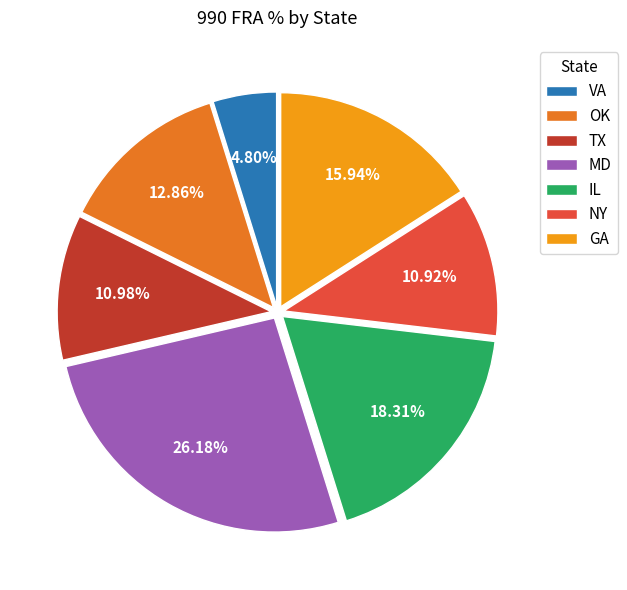

Approximately how many times larger is the value at TX compared to OK?

0.9